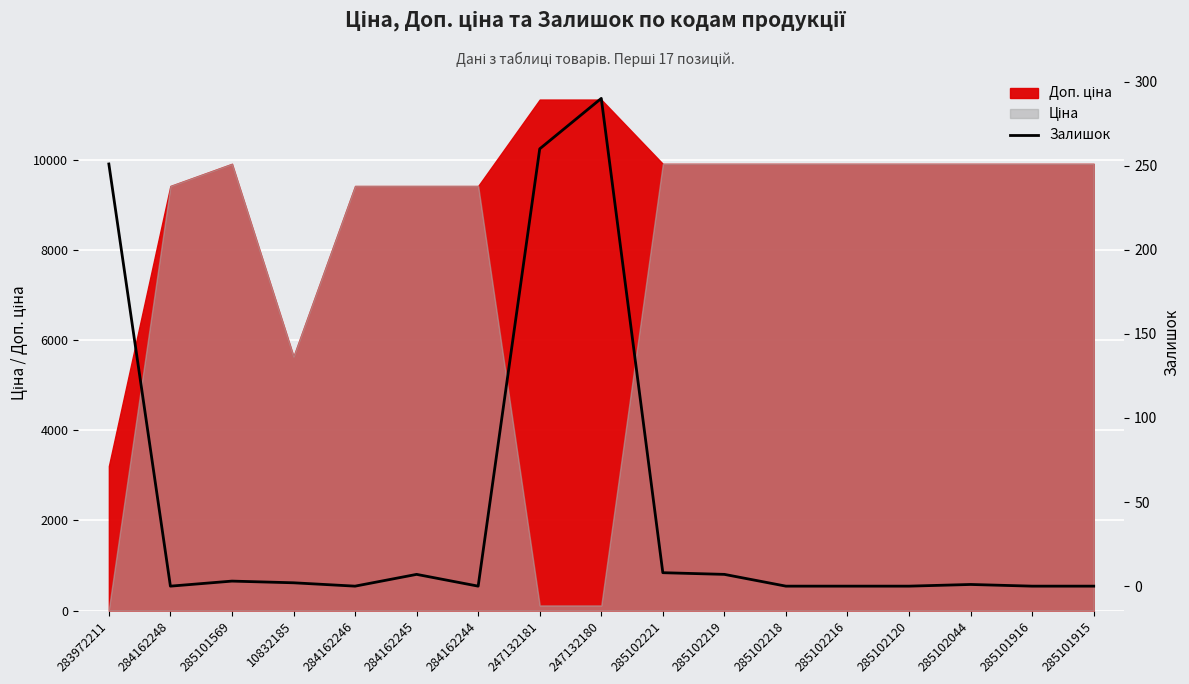

Rank the categories by value from highest to lowest.

247132180, 247132181, 283972211, 285102221, 284162245, 285102219, 285101569, 10832185, 285102044, 284162248, 284162246, 284162244, 285102218, 285102216, 285102120, 285101916, 285101915